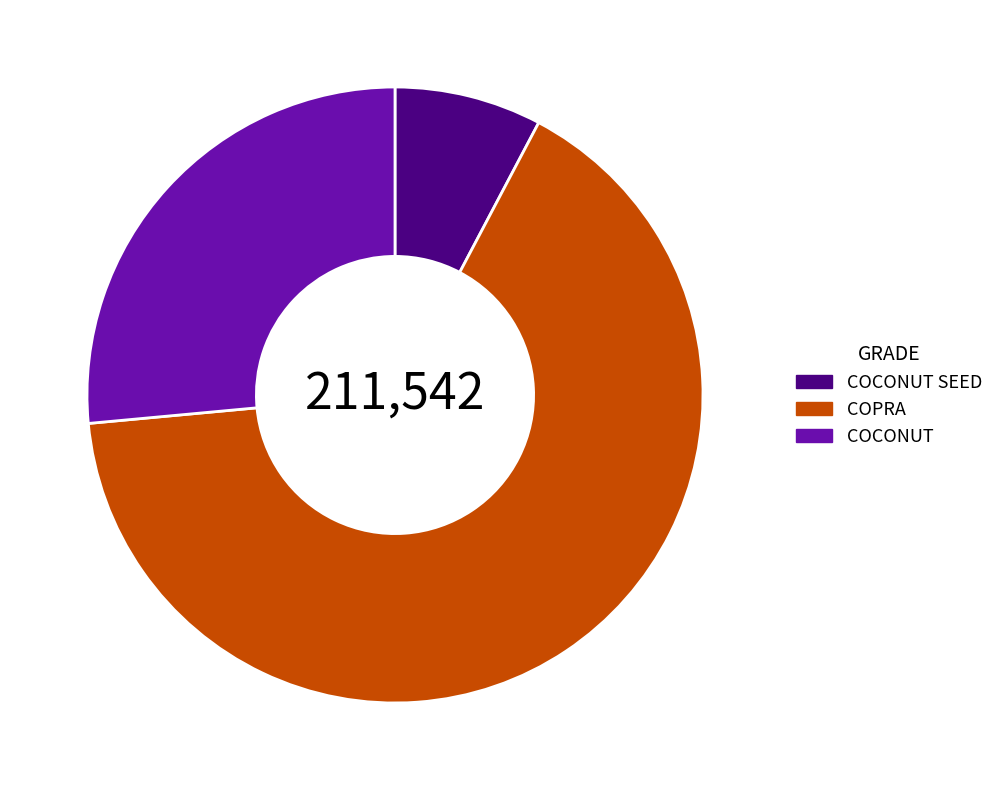

Does COPRA account for over 50% of the chart?

Yes